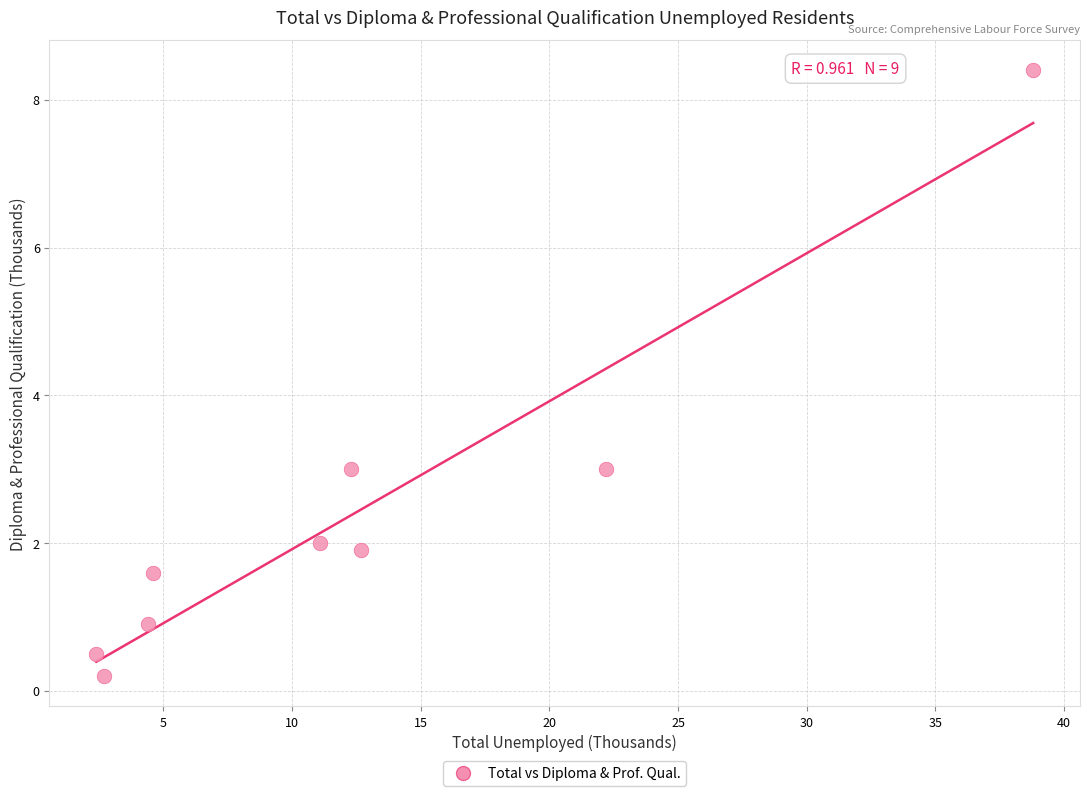

What is the range of Y values (max minus min)?

8.2